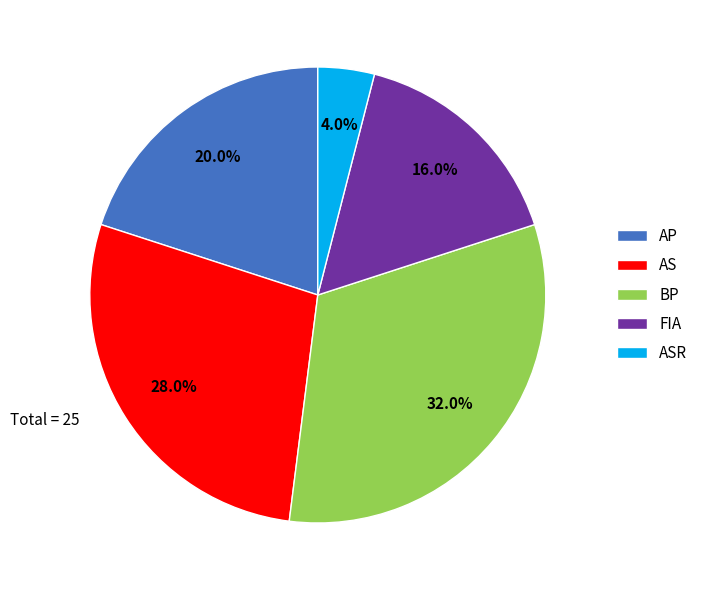

How many slices are in this pie chart?

5